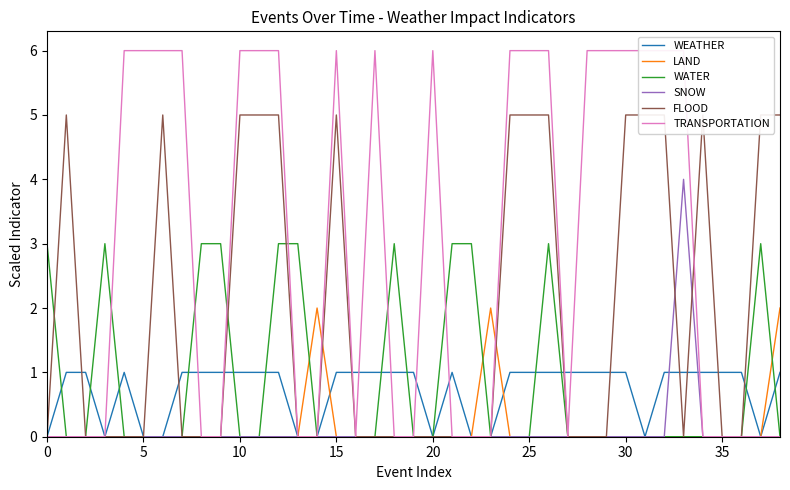

How many positive values does the LAND series have?

3